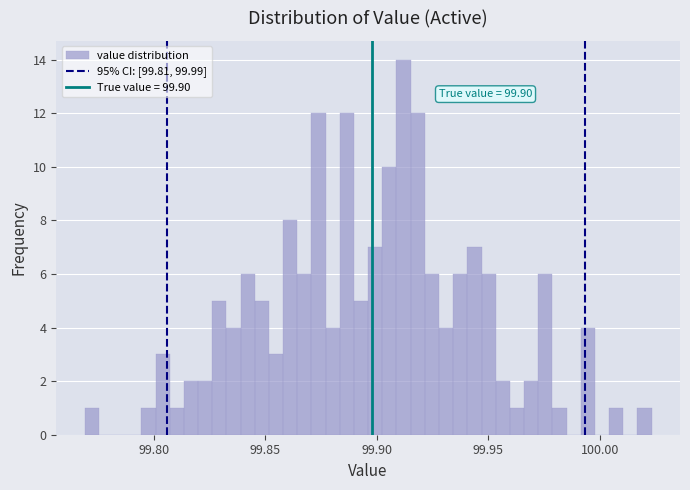

Around what value on the x-axis is the tallest bar? Give the approximate position of its centre, as read against the axis.

99.910